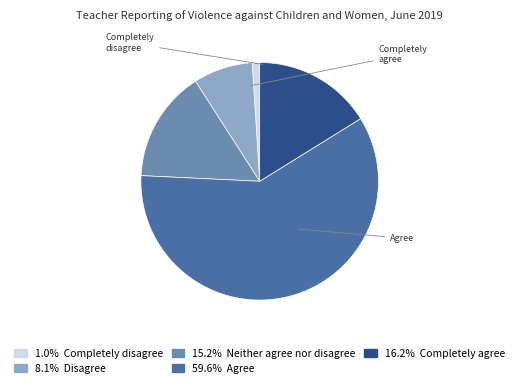

Does any single category account for the majority?

Yes